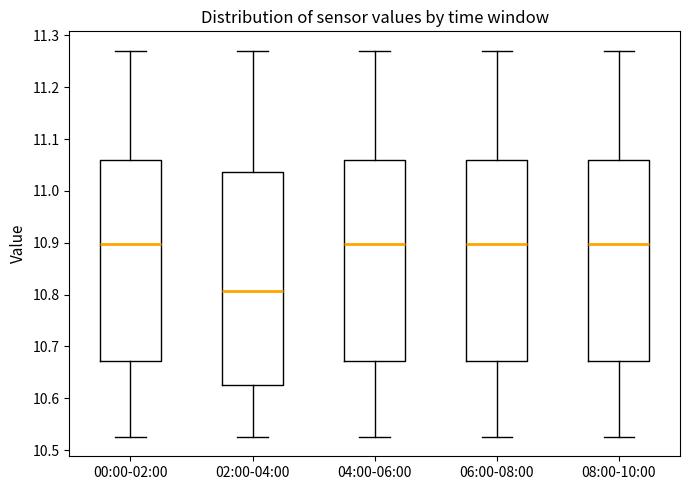

Comparing the boxes themselves (not the whiskers), which one is the tallest?

02:00-04:00